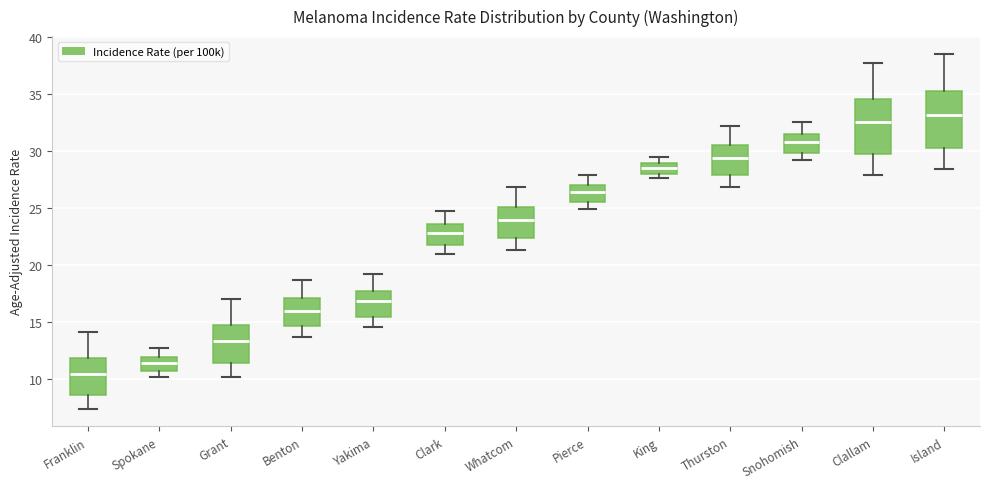

Which box has the lowest median line?

Franklin